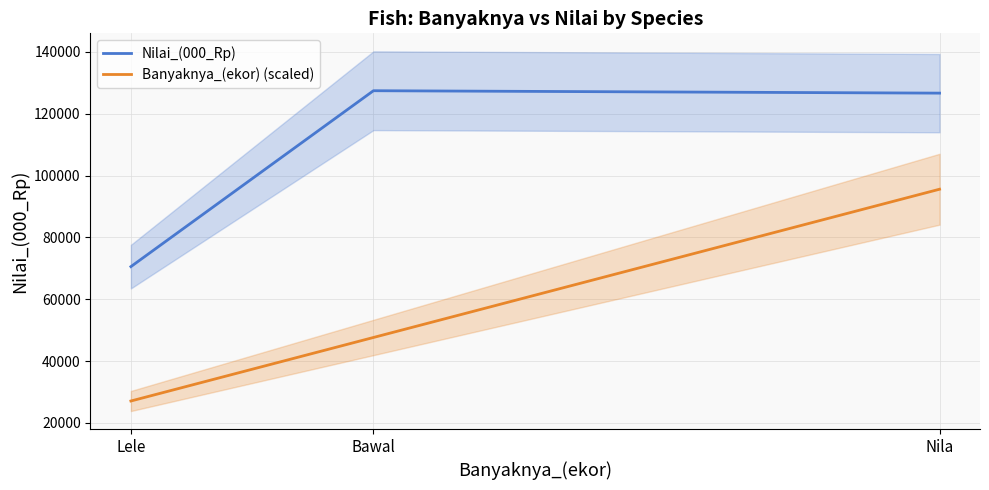

At which category does the chart reach its peak across all series?

Bawal